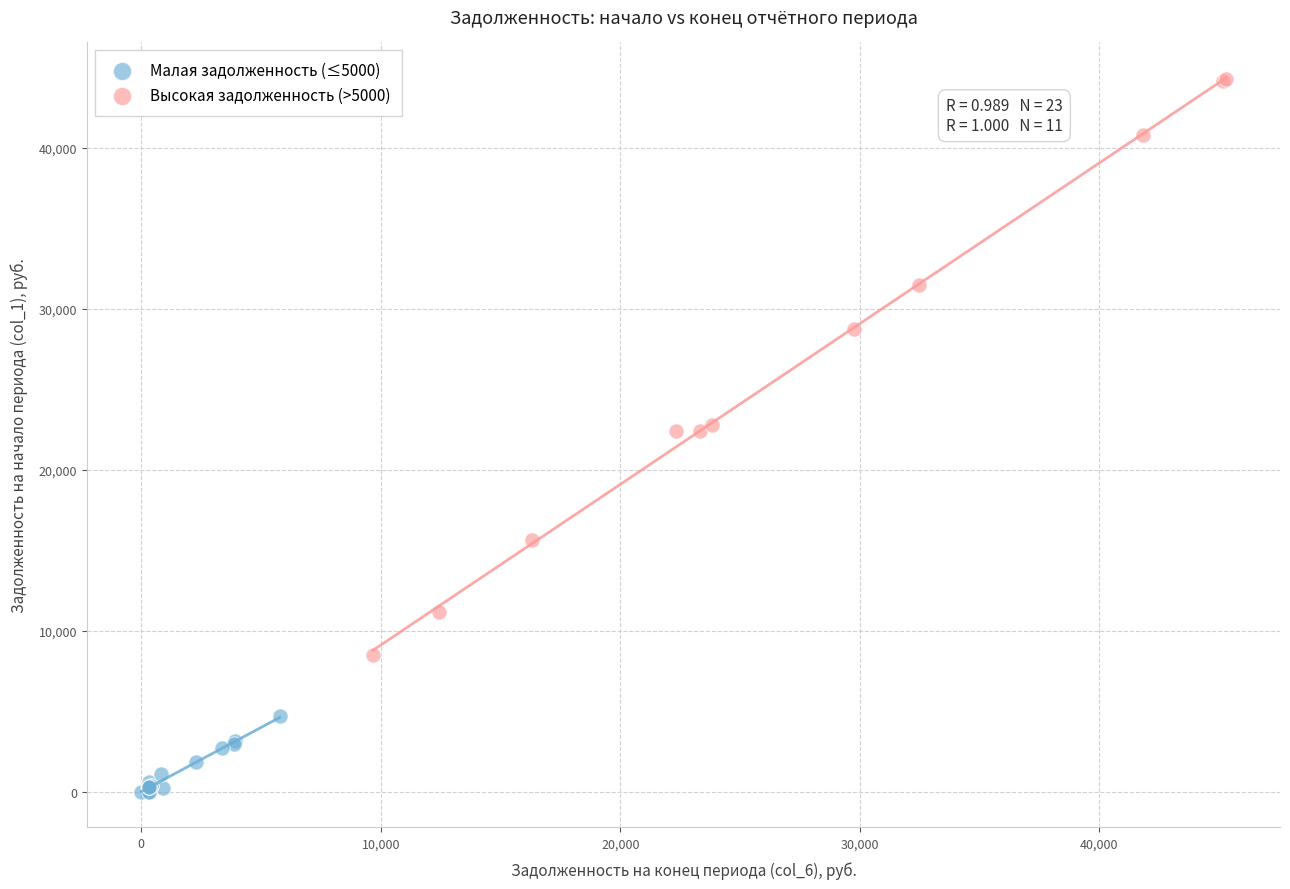

Which series contains the highest Y value?

Высокая задолженность (>5000)